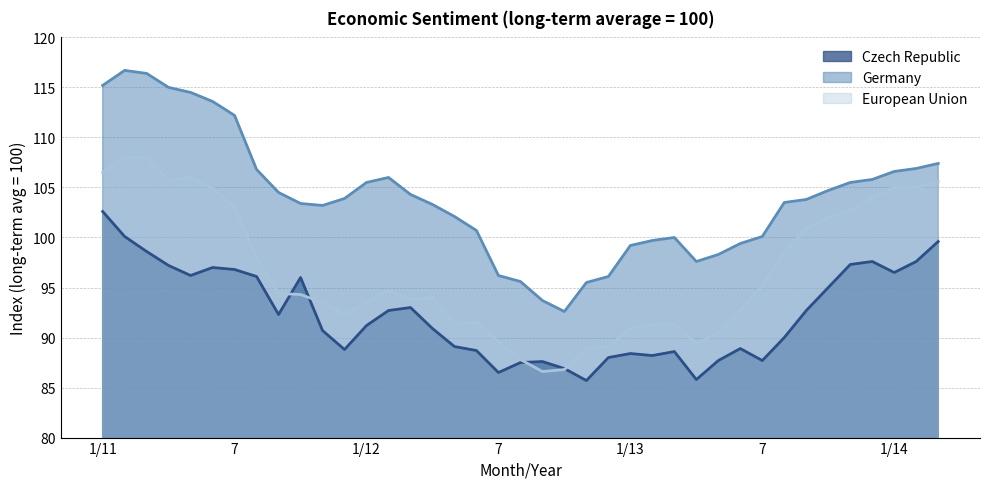

What is the highest value of the European Union series?

108.0